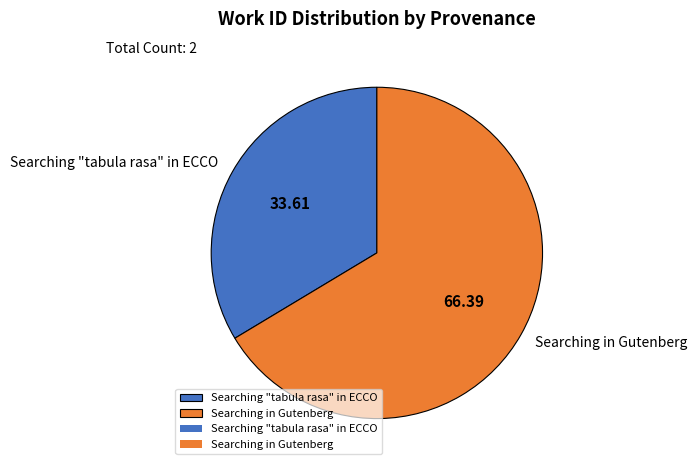

Which category has the biggest portion of the pie?

Searching in Gutenberg